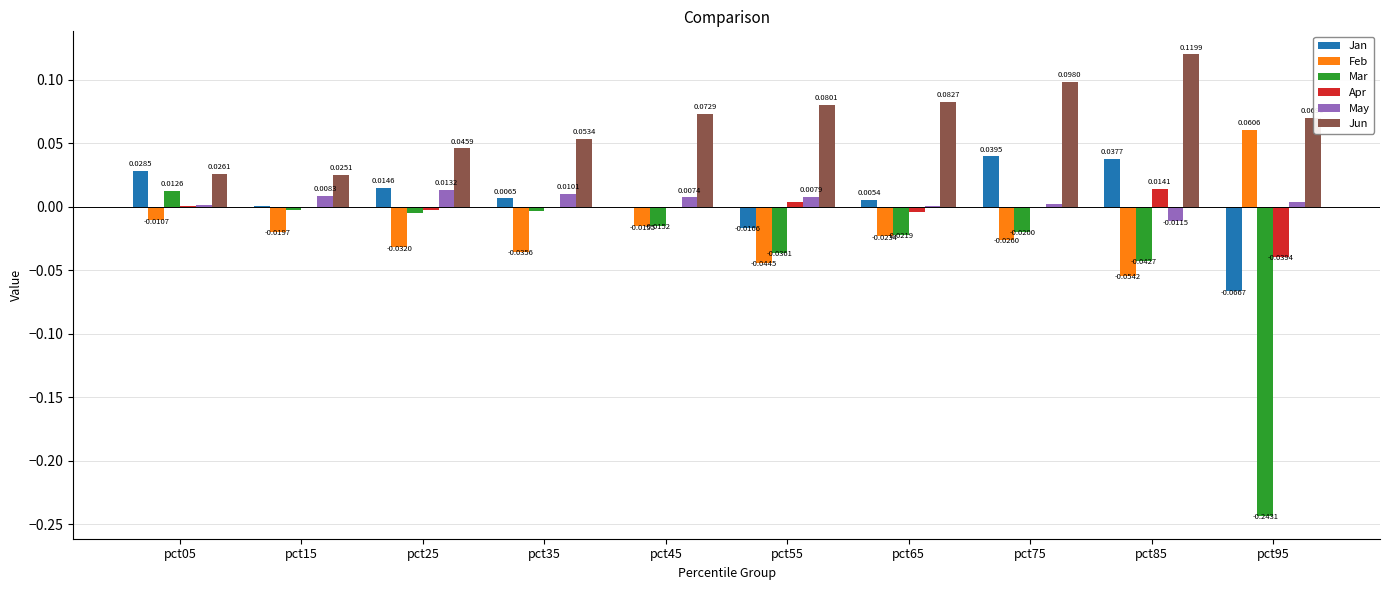

Between pct65 and pct85, which series saw the biggest shift?

Jun